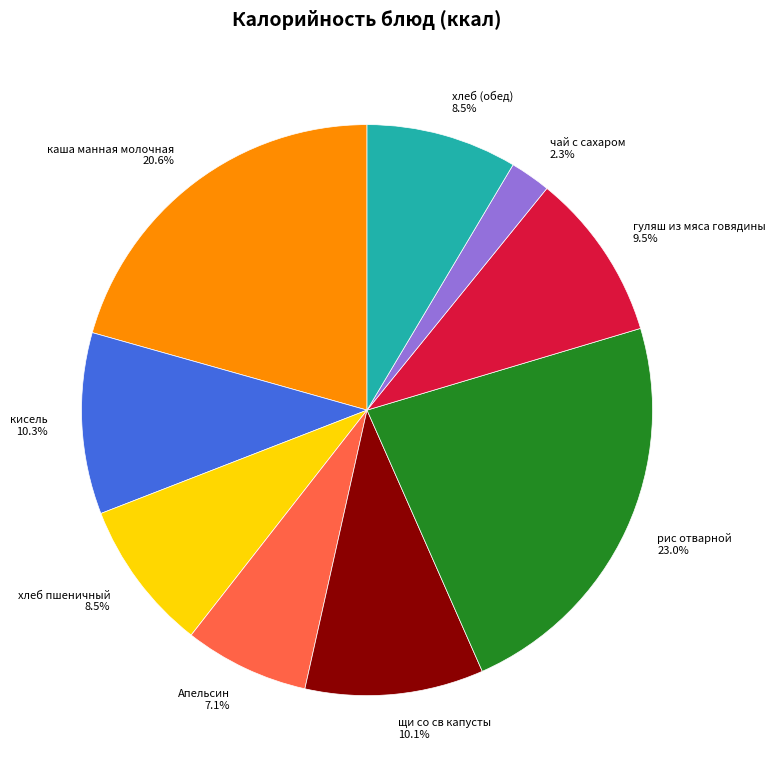

How many segments does this pie chart have?

9